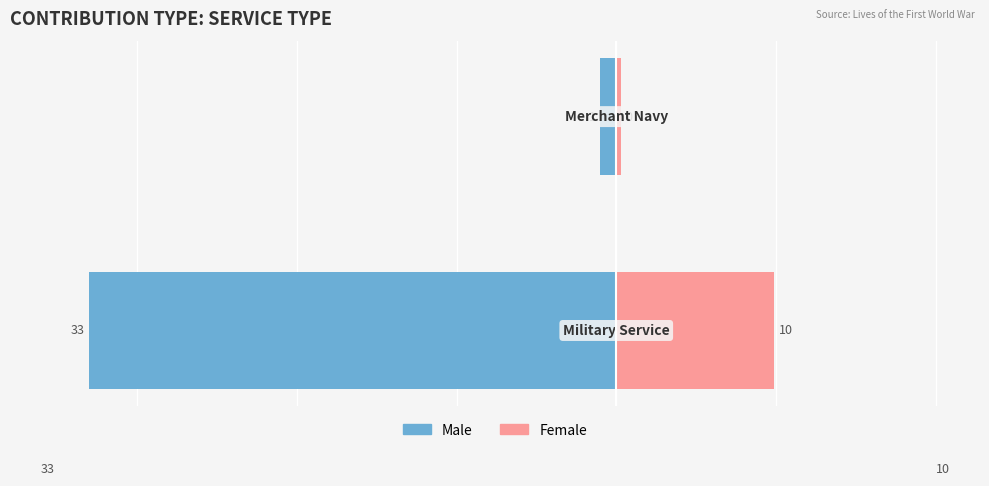

What is the minimum value for Male?

-33.0